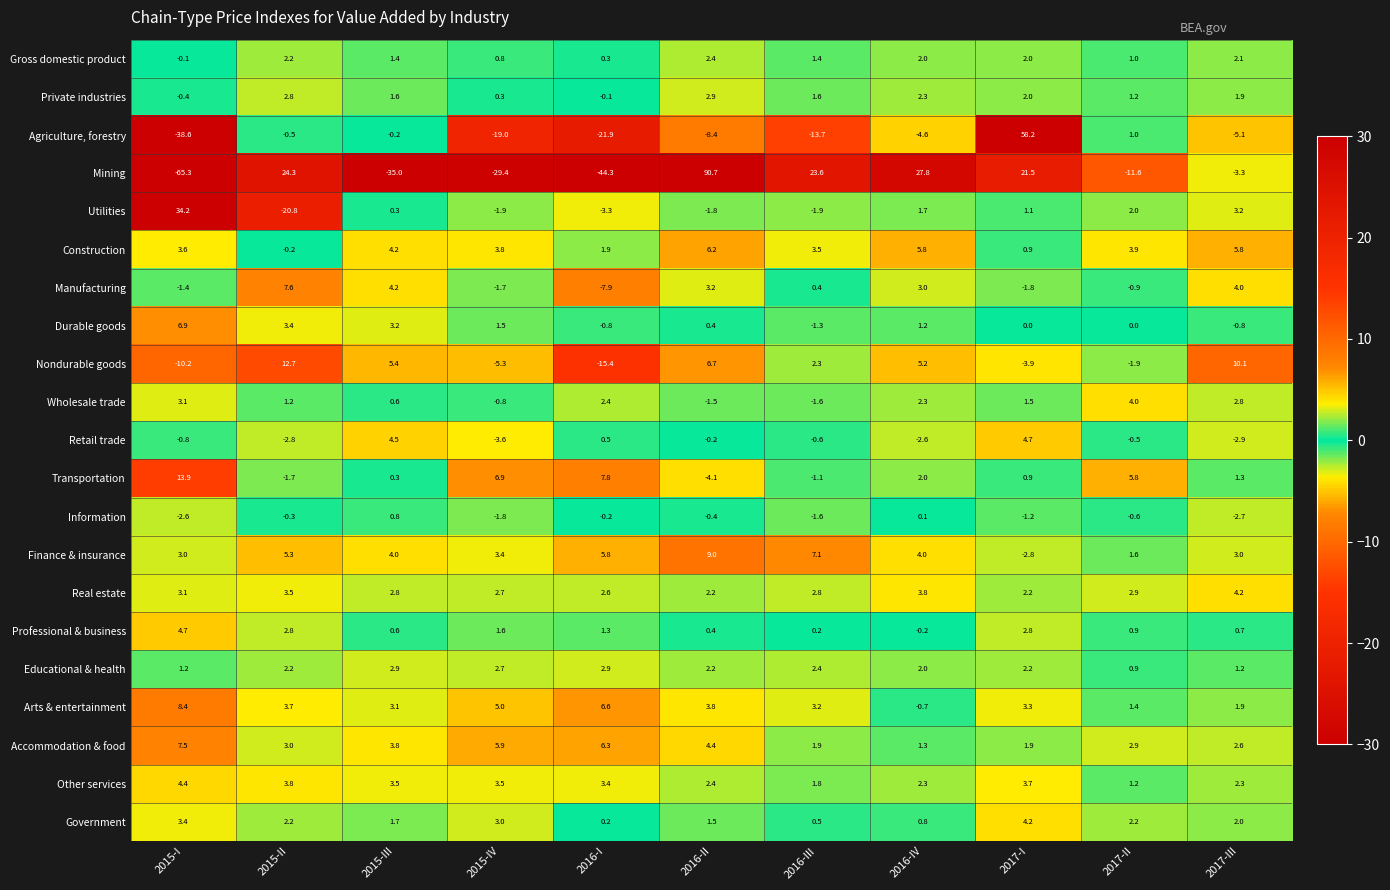

True or false: Government has a value of 3.4 at 2015-I.

True